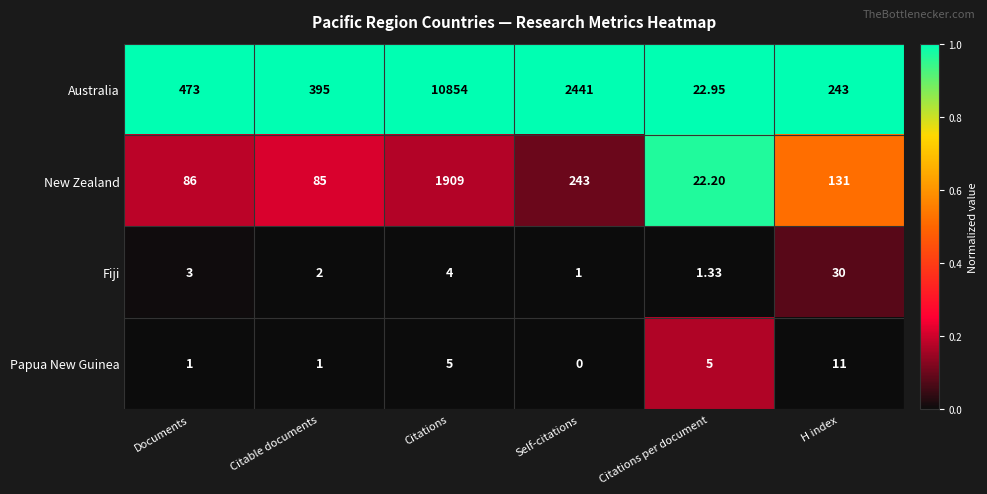

Where is Fiji nearest to the value 15?

Citations